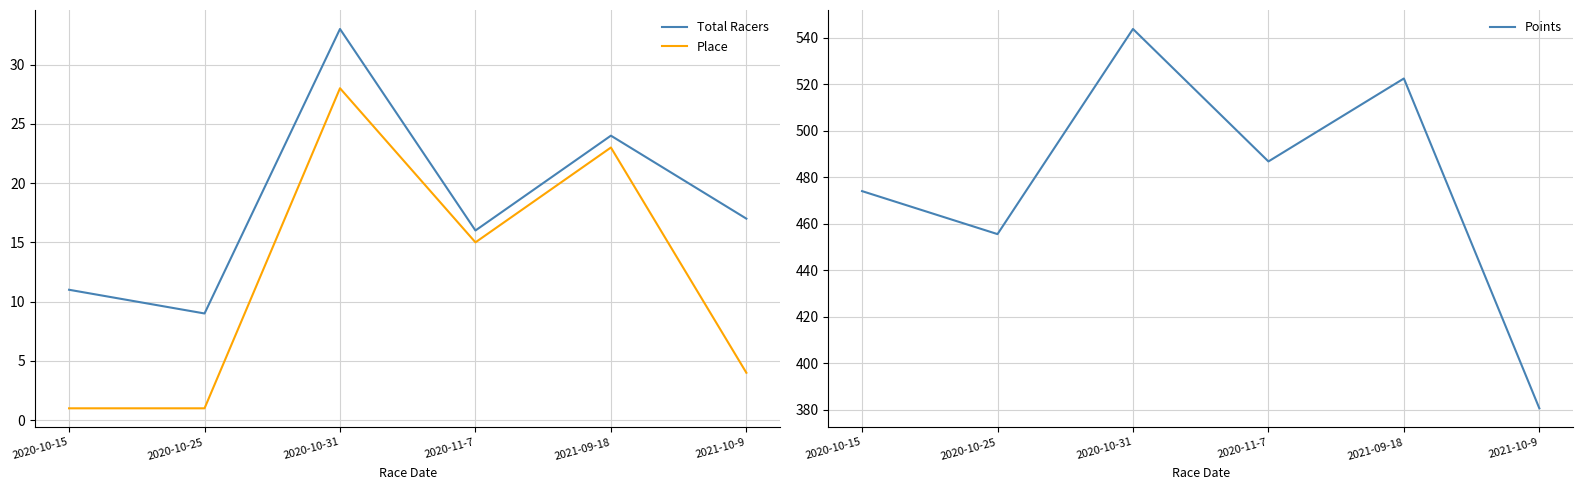

At which category does Total Racers reach its first local peak?

2020-10-31